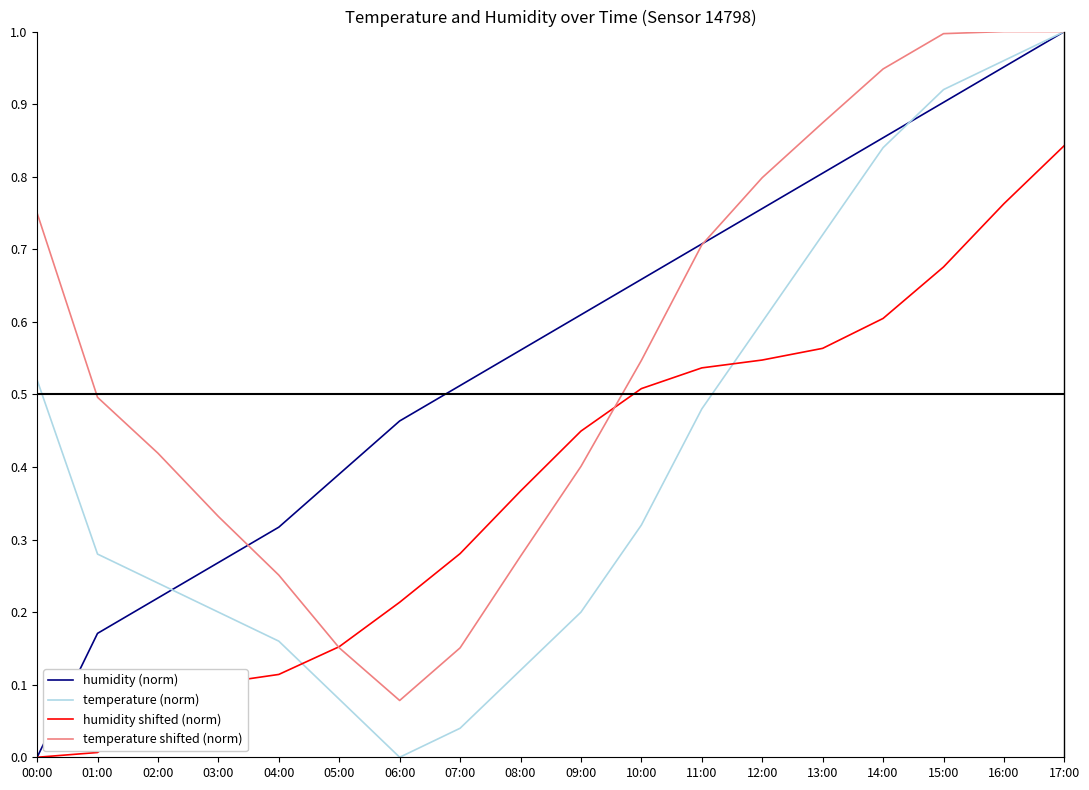

Is it true that humidity (norm) equals 0.2 at 01:00?

True